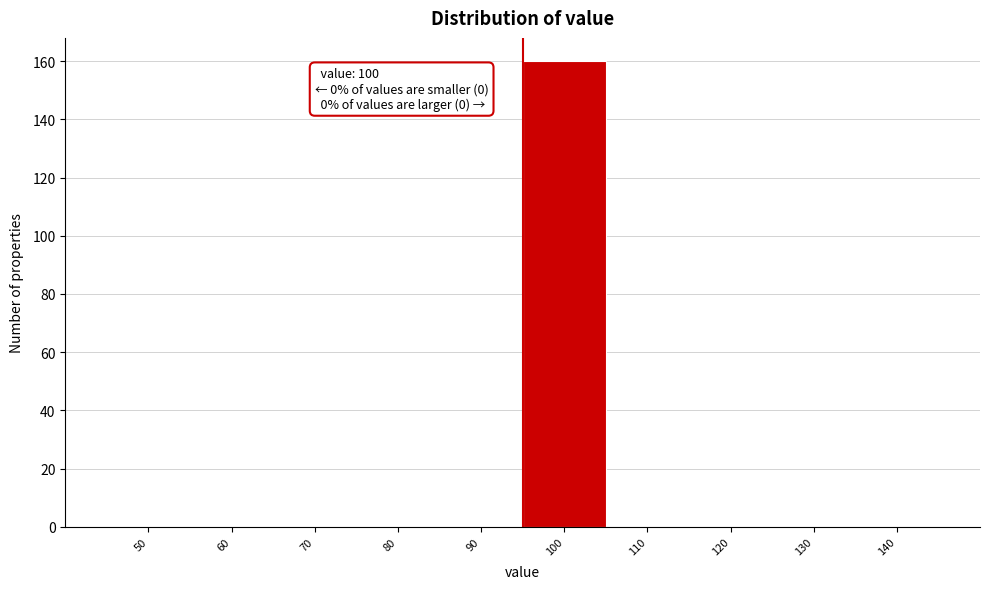

Reading left to right, extract all data points from this chart.

50=0	60=0	70=0	80=0	90=0	100=160	110=0	120=0	130=0	140=0